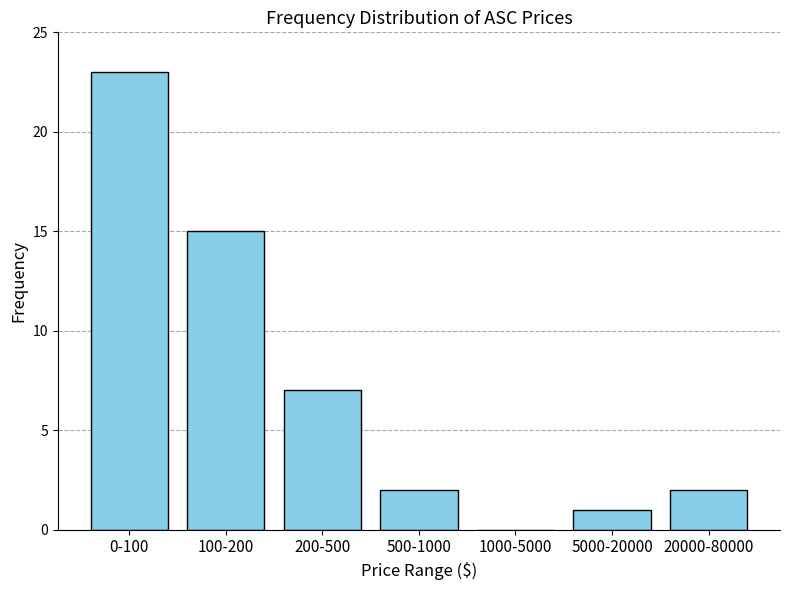

Reading left to right, what are all the values shown in this chart?

0-100=23	100-200=15	200-500=7	500-1000=2	1000-5000=0	5000-20000=1	20000-80000=2